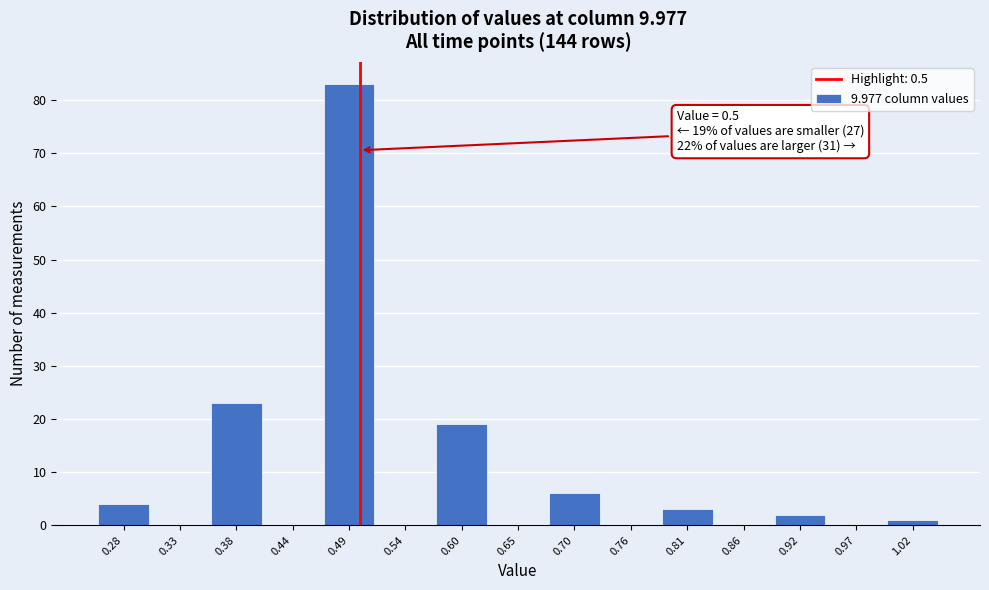

Which range on the x-axis has the tallest bar?

0.46 to 0.52